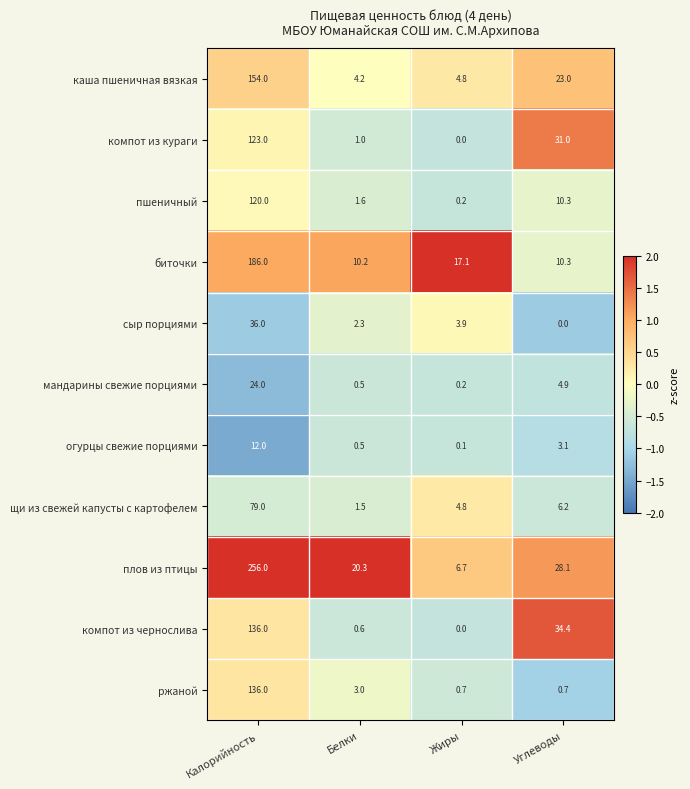

List the labels in order of компот из кураги value, smallest first.

Жиры, Белки, Углеводы, Калорийность